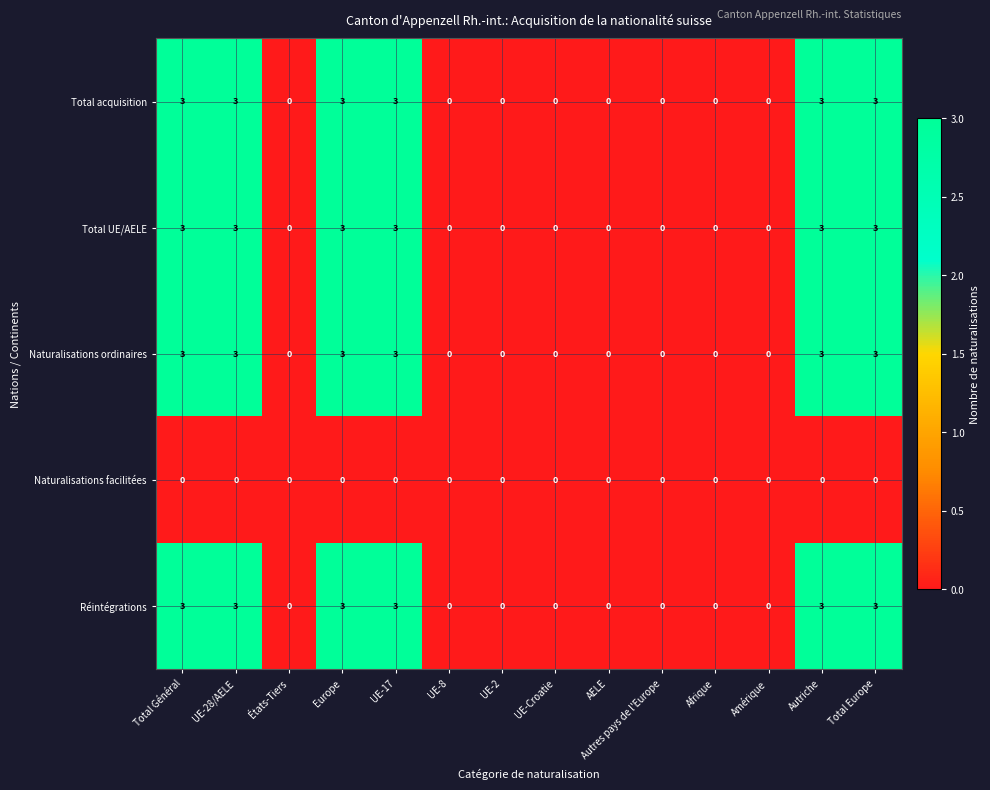

Count the Total acquisition values in the range 0 to 3.

14